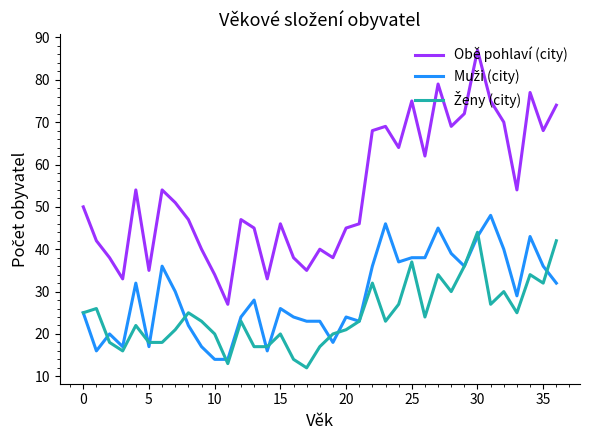

Which series has the largest range (max minus min)?

Obě pohlaví (city)